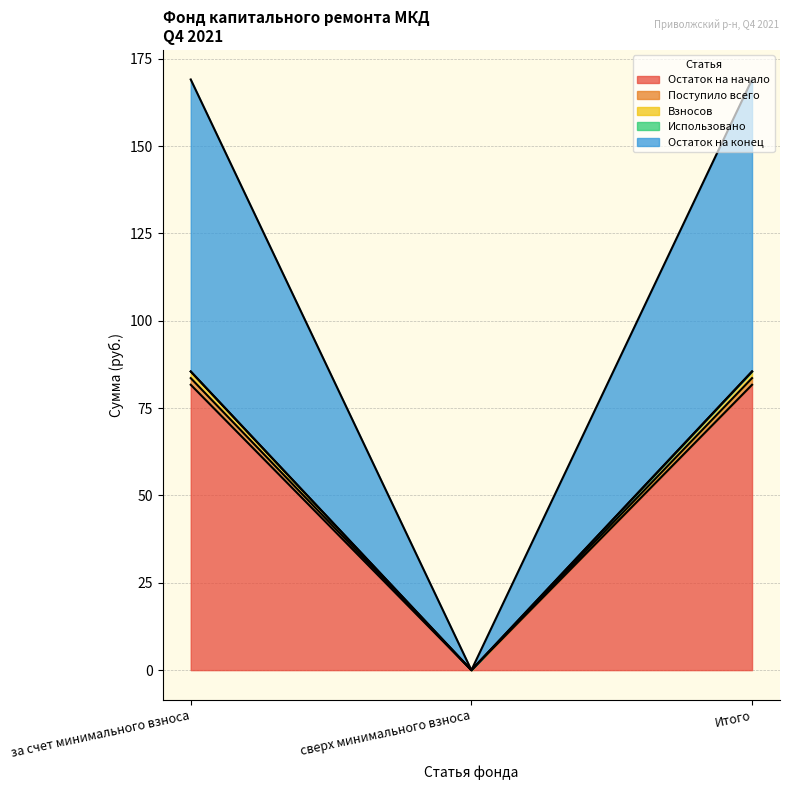

What position from the right is Итого?

1